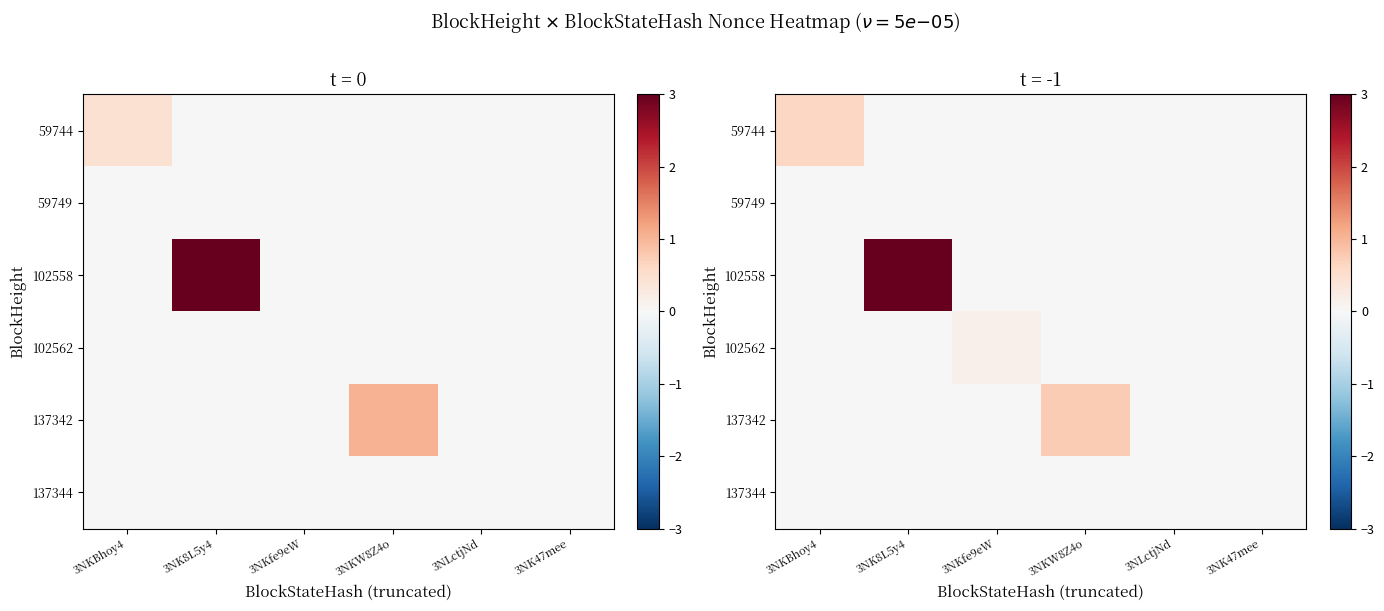

Which series has the widest spread of values?

102558